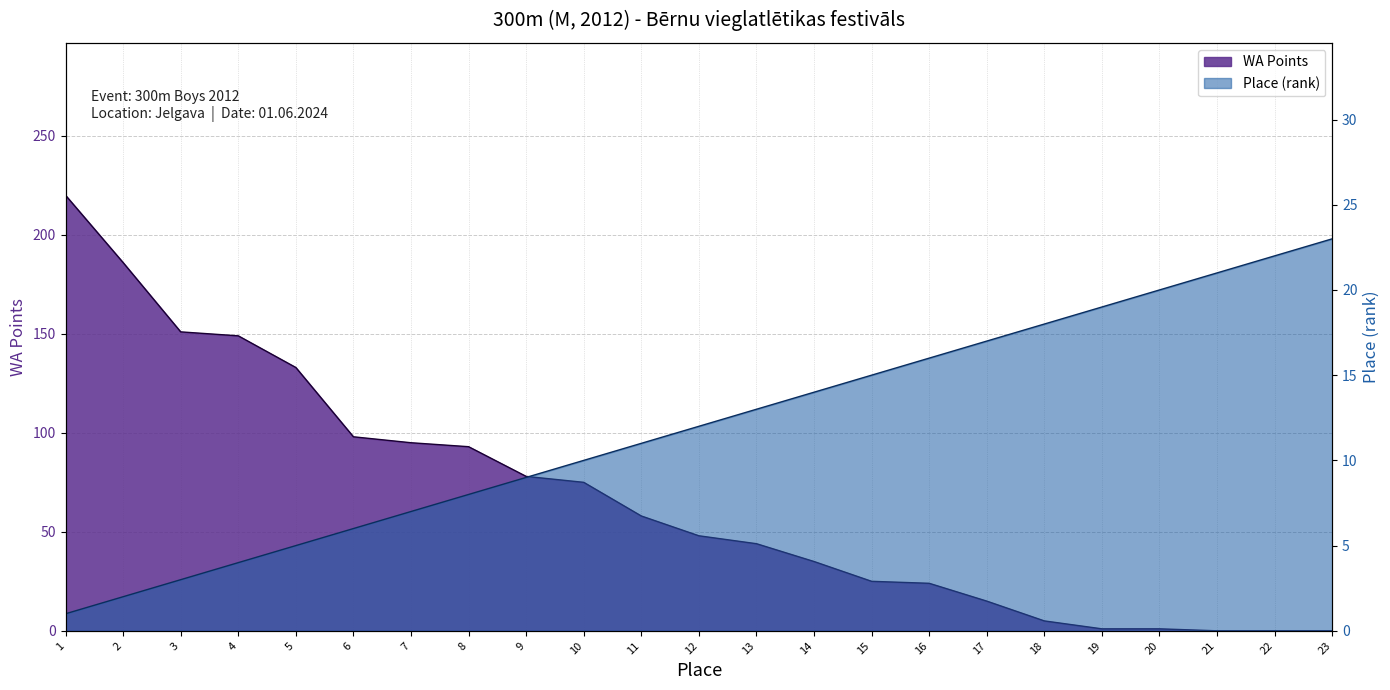

How many intersections are there between WA Points and Place?

1